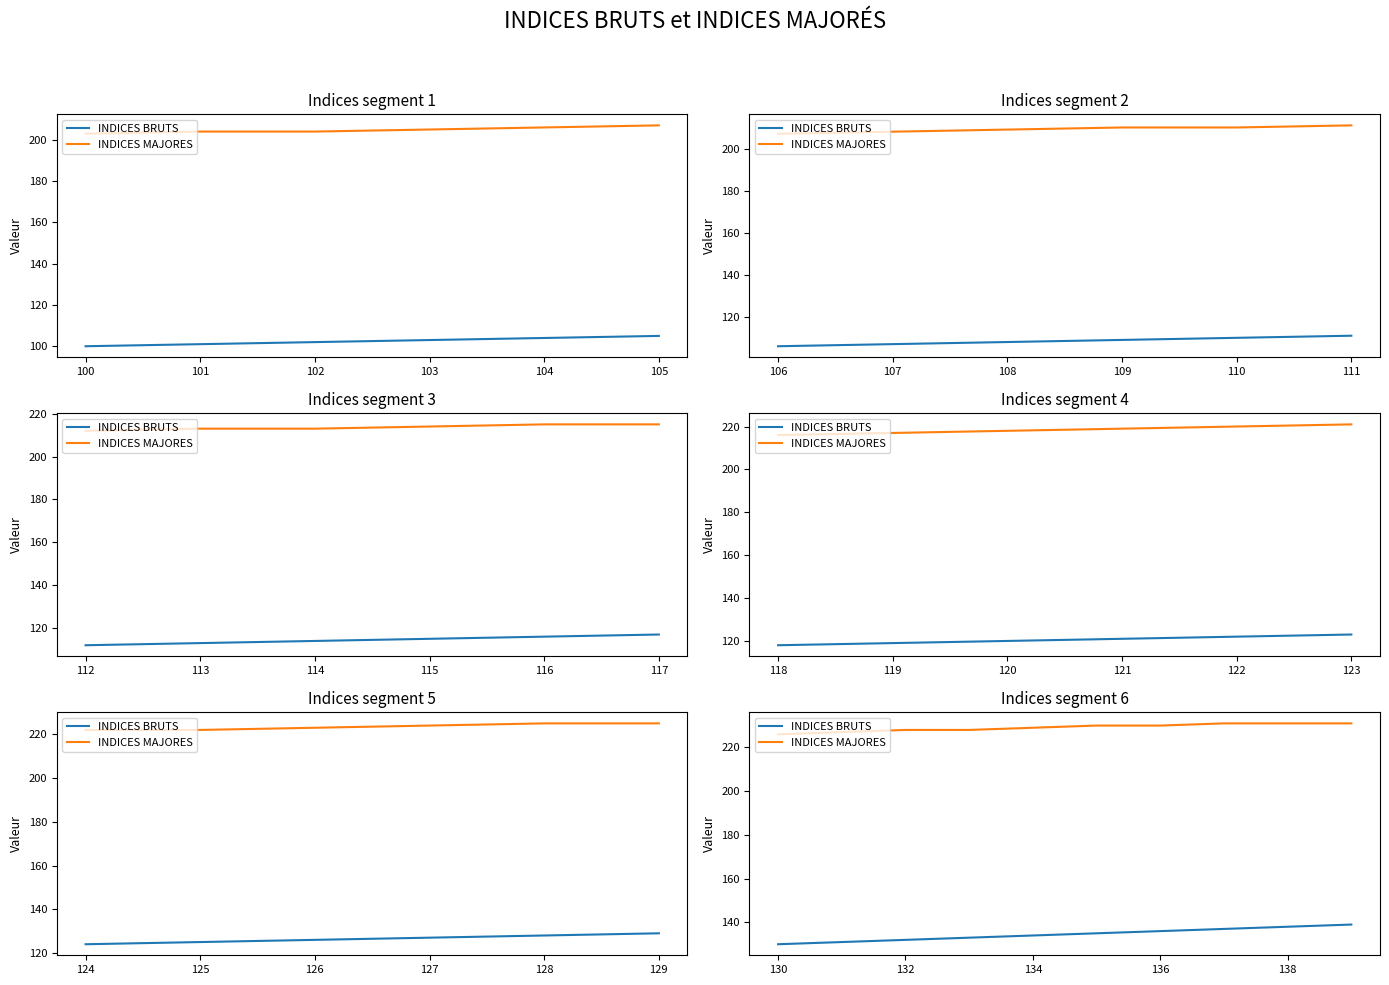

True or false: INDICES BRUTS and INDICES MAJORES cross at least once.

False